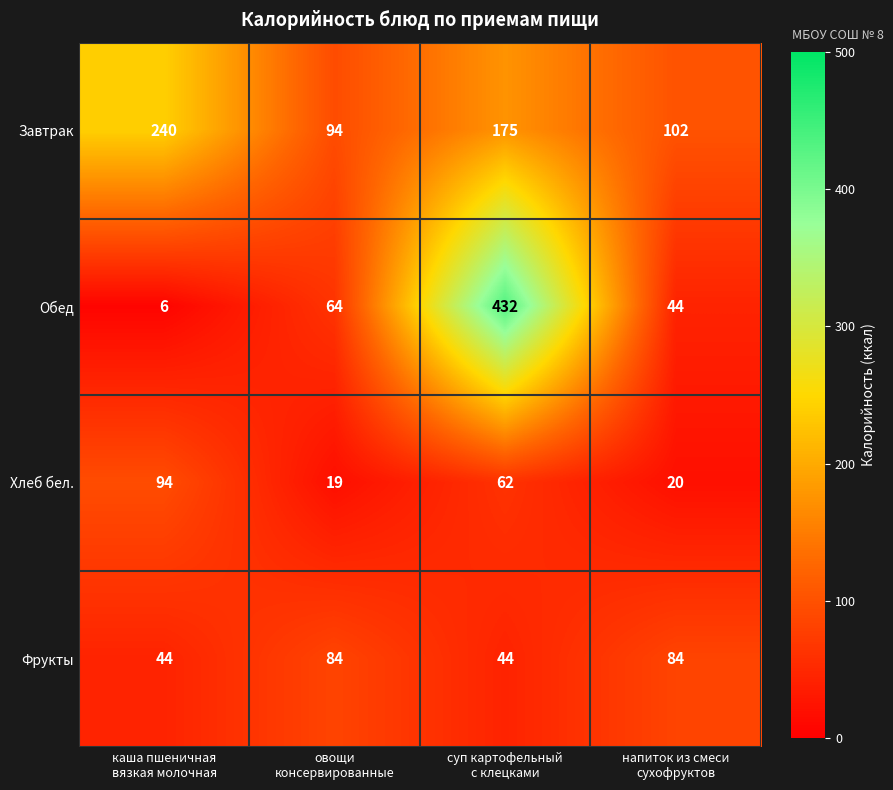

What is the minimum value for Обед?

6